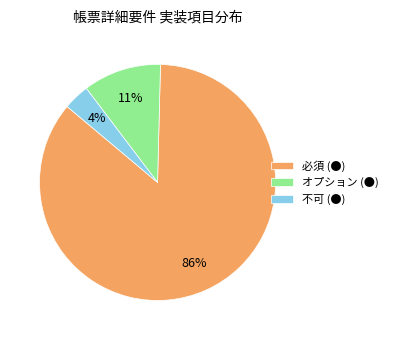

What percentage is the オプション (●) slice, to the nearest percent?

11%